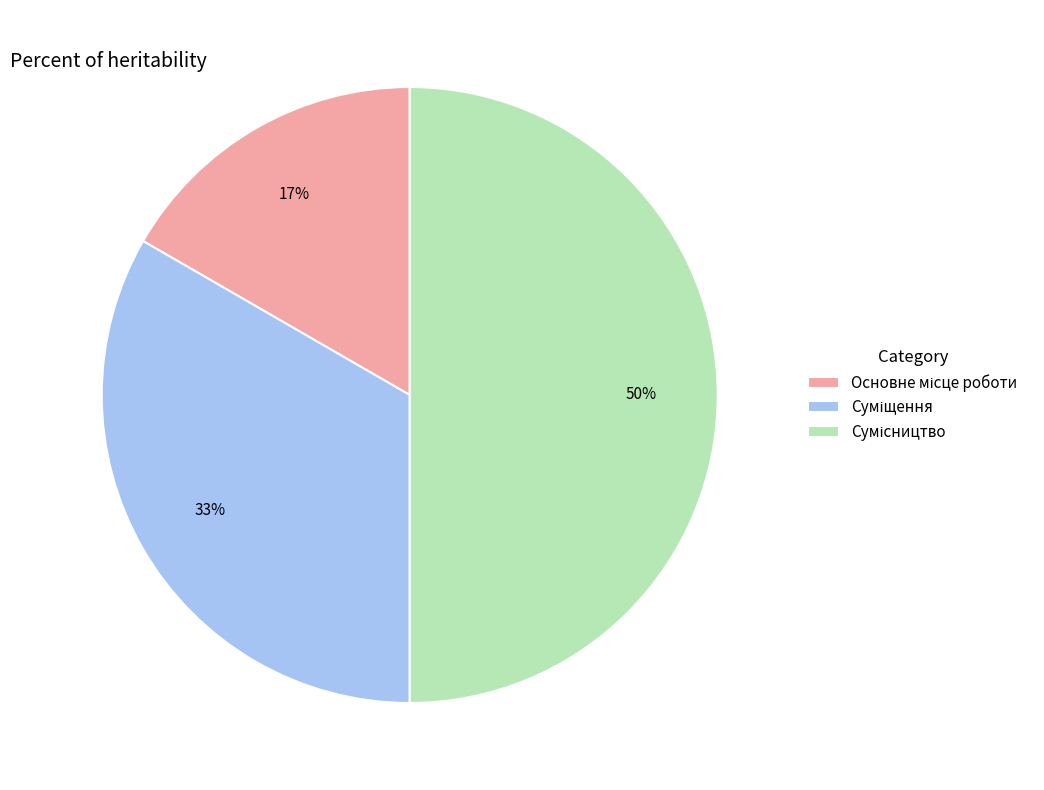

To the nearest percent, what is the difference between the largest and smallest slice percentages?

33%